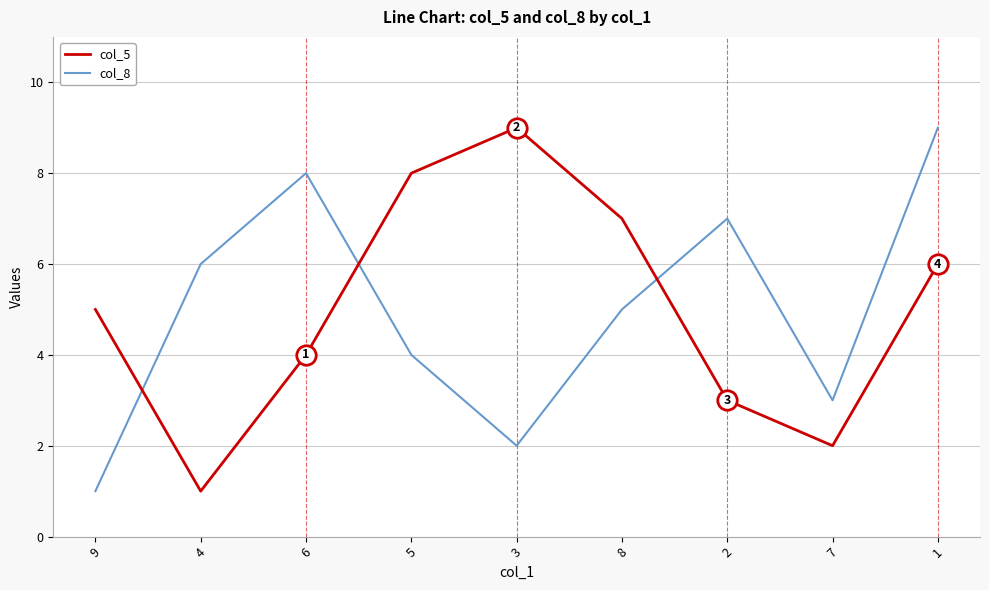

At which label is col_8 closest to 5?

8